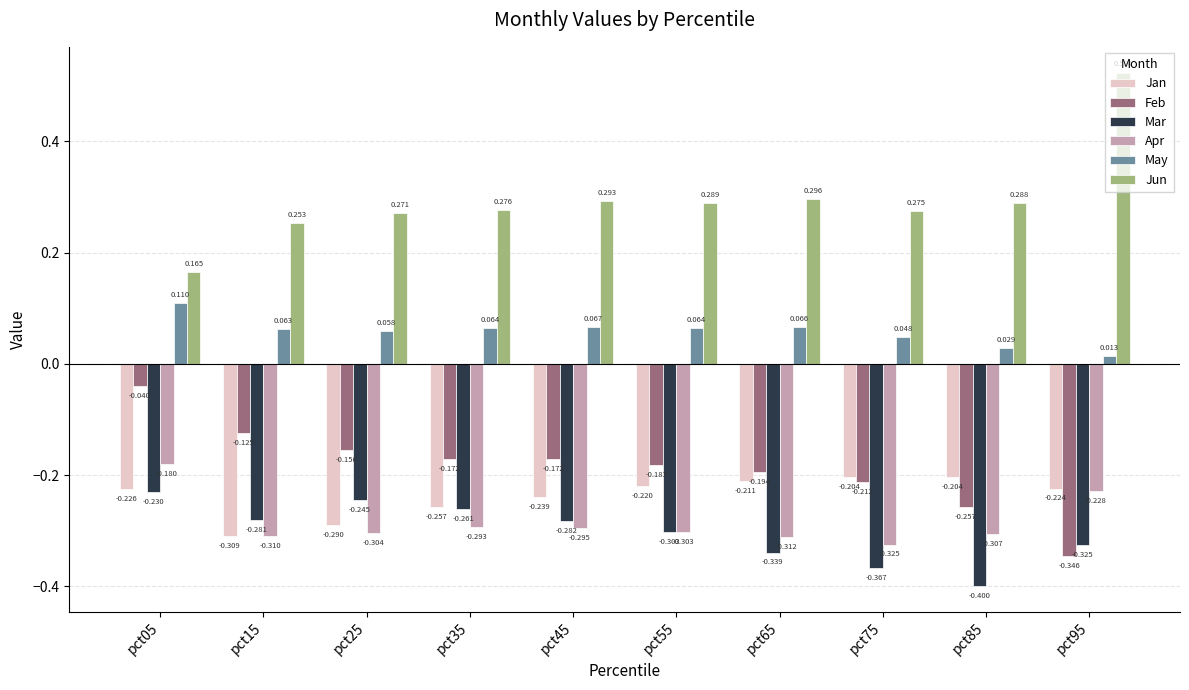

Which series changed the most between pct45 and pct95?

Jun